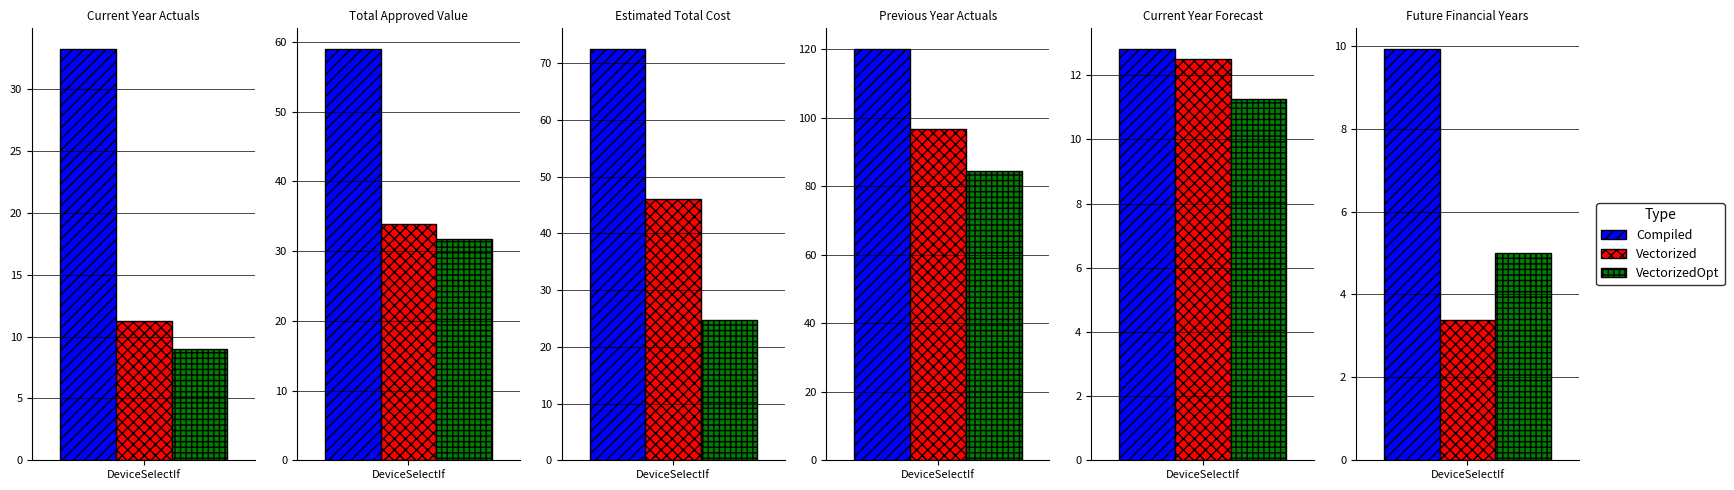

At Previous Year Actuals, list the series in order from smallest to largest.

VectorizedOpt, Vectorized, Compiled